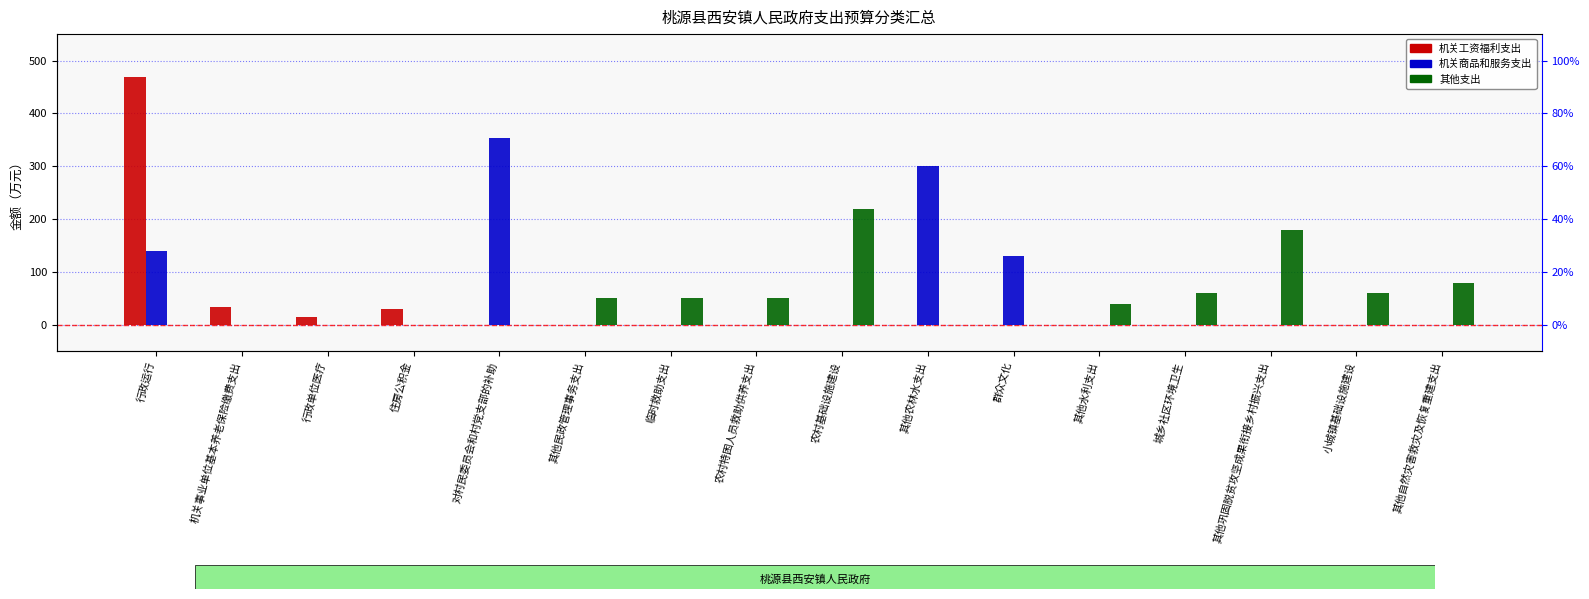

What is the difference between the maximum and minimum values in the 其他支出 series?

220.0